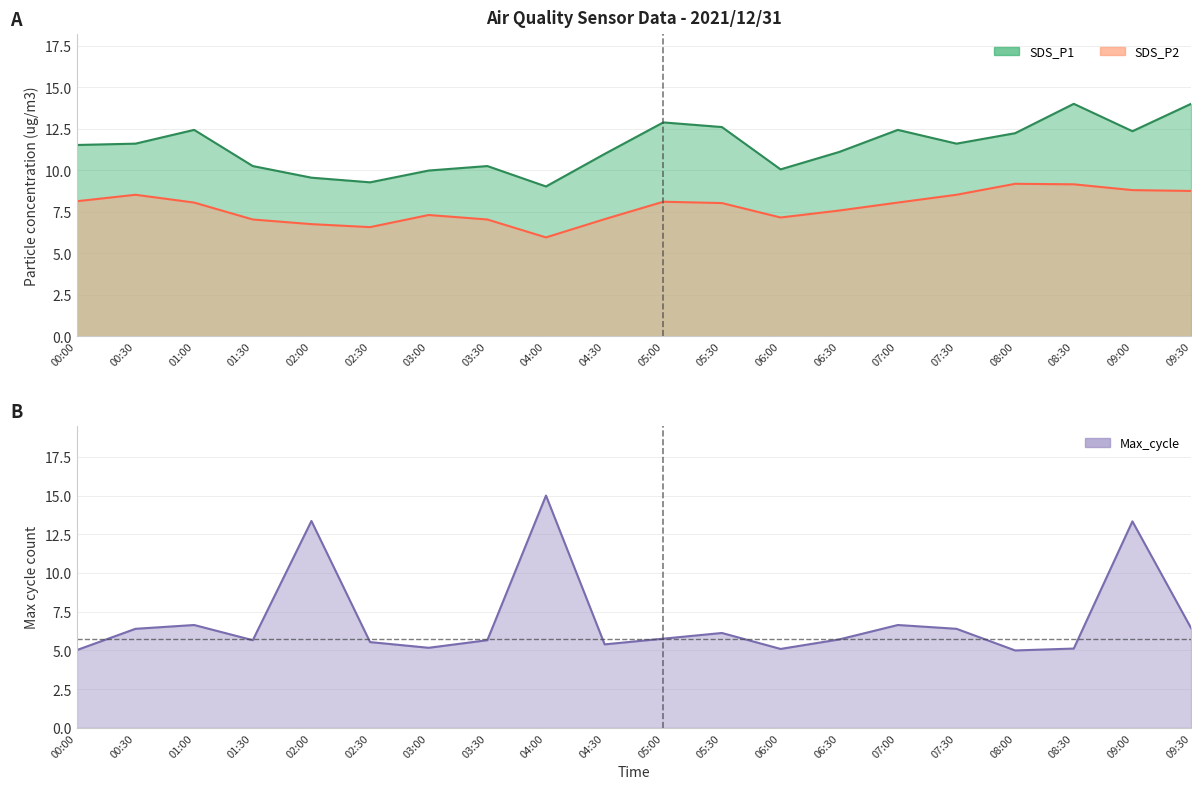

What is the lowest value of the Max_cycle_norm series?

5.0